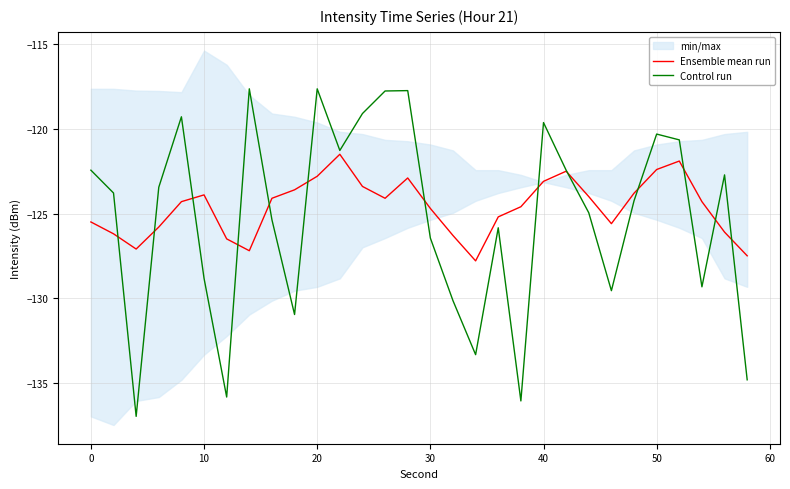

How many interior local peaks does the Ensemble mean run series have?

5